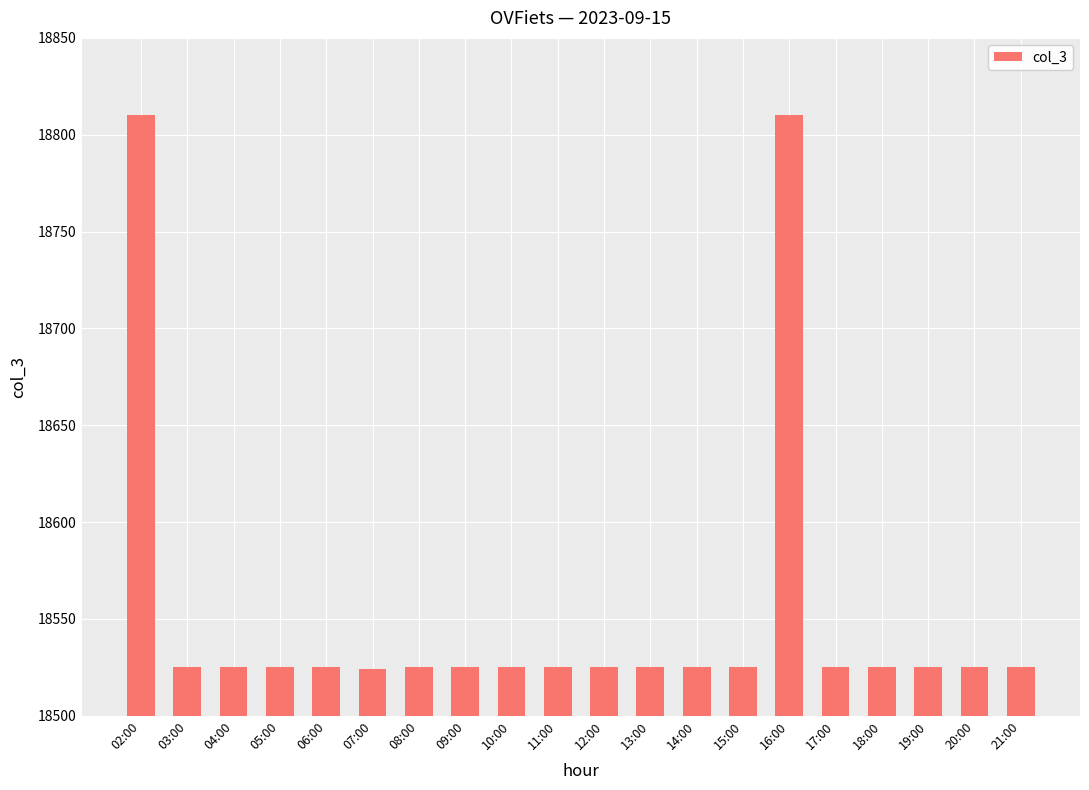

What is the smallest value displayed?

18524